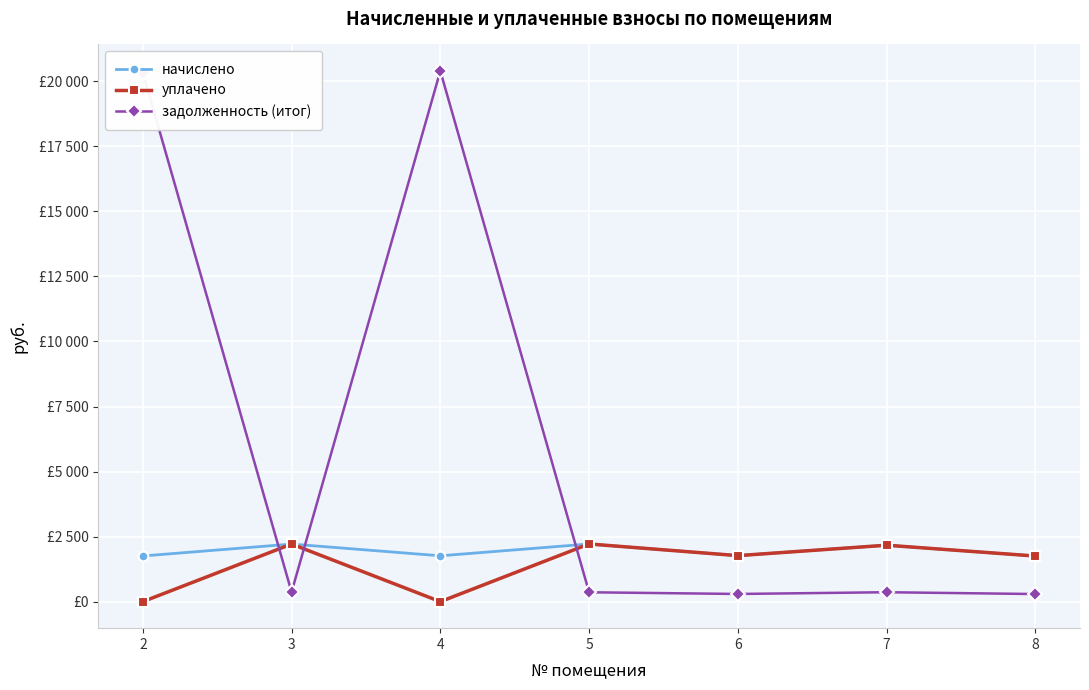

True or false: уплачено and задолженность (итог) intersect in this chart.

True